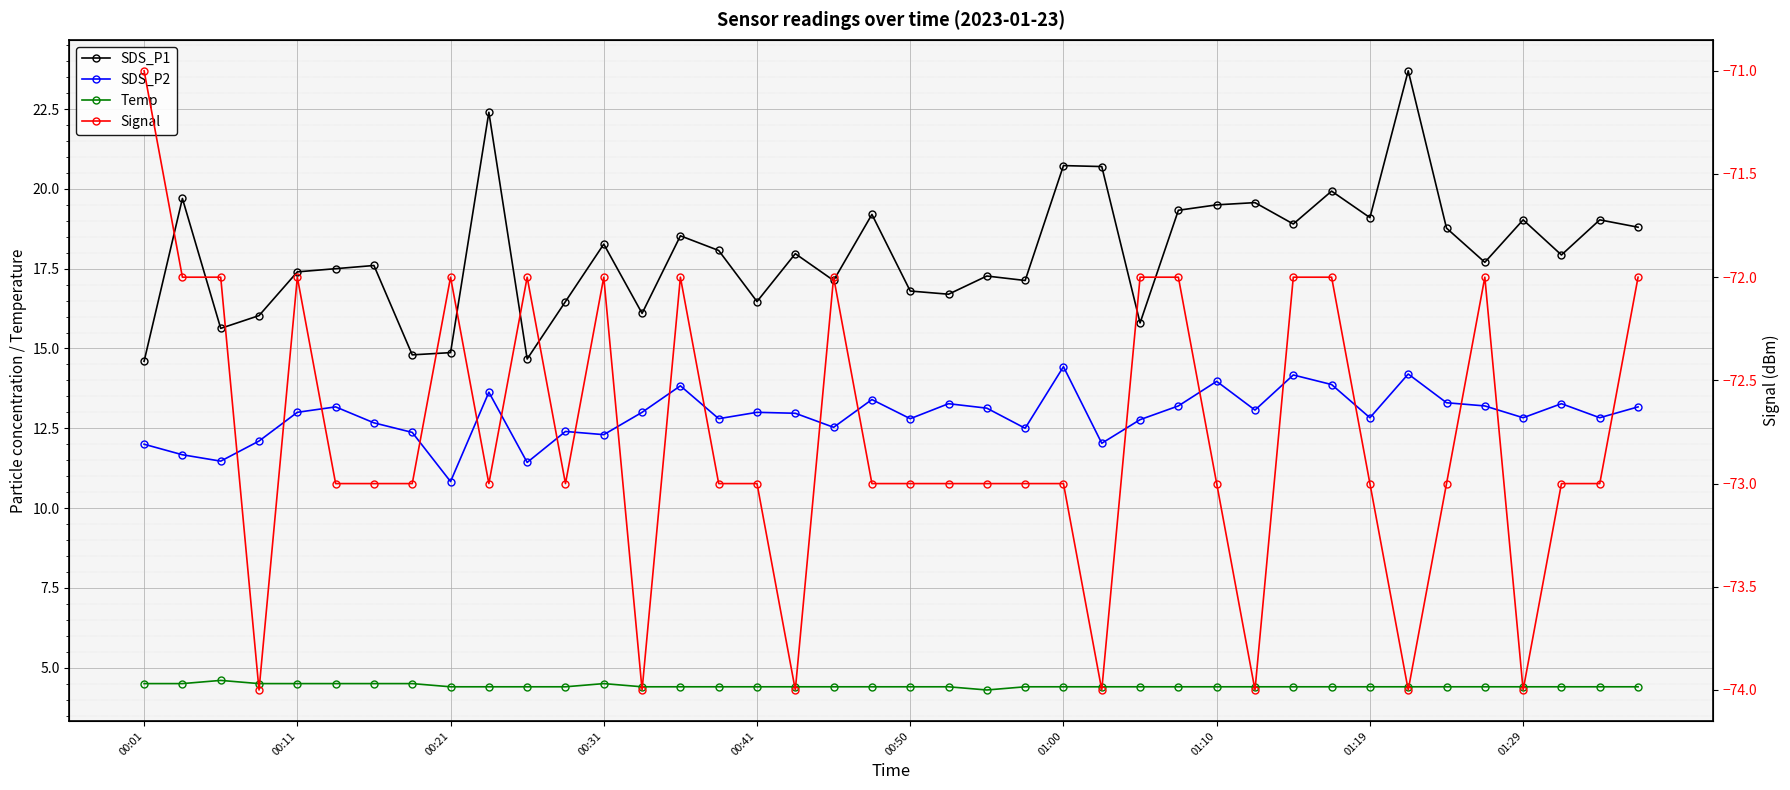

Reading right to left, what are all the values shown in this chart?

SDS_P1: 18.8	19.0	17.9	19.0	17.7	18.8	23.7	19.1	19.9	18.9	19.6	19.5	19.3	15.8	20.7	20.7	17.1	17.3	16.7	16.8	19.2	17.1	18.0	16.5	18.1	18.5	16.1	18.3	16.5	14.7	22.4	14.9	14.8	17.6	17.5	17.4	16.0	15.6	19.7	14.6
SDS_P2: 13.2	12.8	13.3	12.8	13.2	13.3	14.2	12.8	13.9	14.2	13.1	14.0	13.2	12.8	12.0	14.4	12.5	13.1	13.3	12.8	13.4	12.5	13.0	13.0	12.8	13.8	13.0	12.3	12.4	11.4	13.6	10.8	12.4	12.7	13.2	13.0	12.1	11.5	11.7	12.0
Temp: 4.4	4.4	4.4	4.4	4.4	4.4	4.4	4.4	4.4	4.4	4.4	4.4	4.4	4.4	4.4	4.4	4.4	4.3	4.4	4.4	4.4	4.4	4.4	4.4	4.4	4.4	4.4	4.5	4.4	4.4	4.4	4.4	4.5	4.5	4.5	4.5	4.5	4.6	4.5	4.5
Signal: -72.0	-73.0	-73.0	-74.0	-72.0	-73.0	-74.0	-73.0	-72.0	-72.0	-74.0	-73.0	-72.0	-72.0	-74.0	-73.0	-73.0	-73.0	-73.0	-73.0	-73.0	-72.0	-74.0	-73.0	-73.0	-72.0	-74.0	-72.0	-73.0	-72.0	-73.0	-72.0	-73.0	-73.0	-73.0	-72.0	-74.0	-72.0	-72.0	-71.0